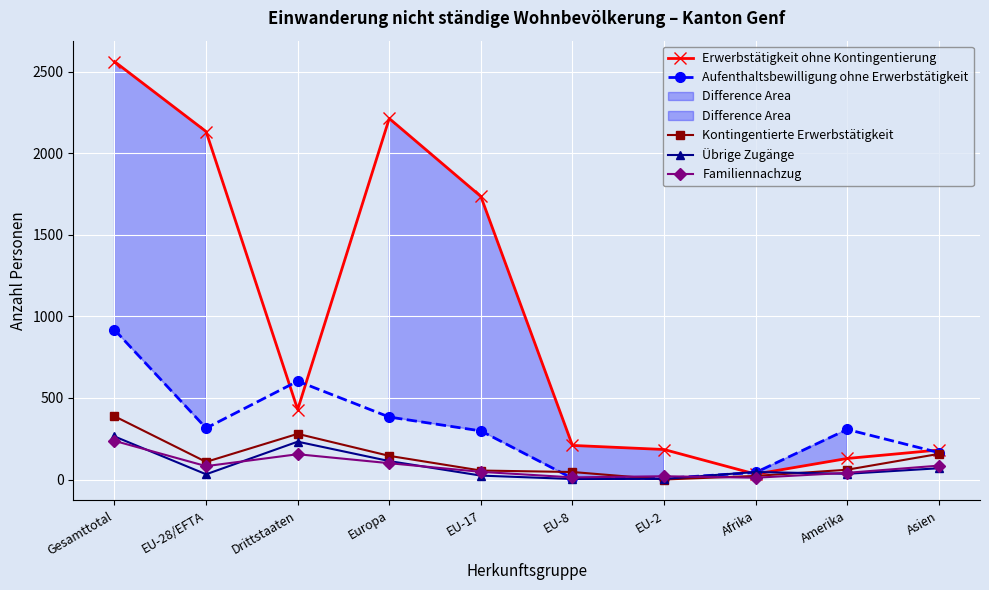

List the series in order of their peak value, highest first.

Erwerbstätigkeit ohne Kontingentierung, Aufenthaltsbewilligung ohne Erwerbstätigkeit, Kontingentierte Erwerbstätigkeit, Übrige Zugänge, Familiennachzug